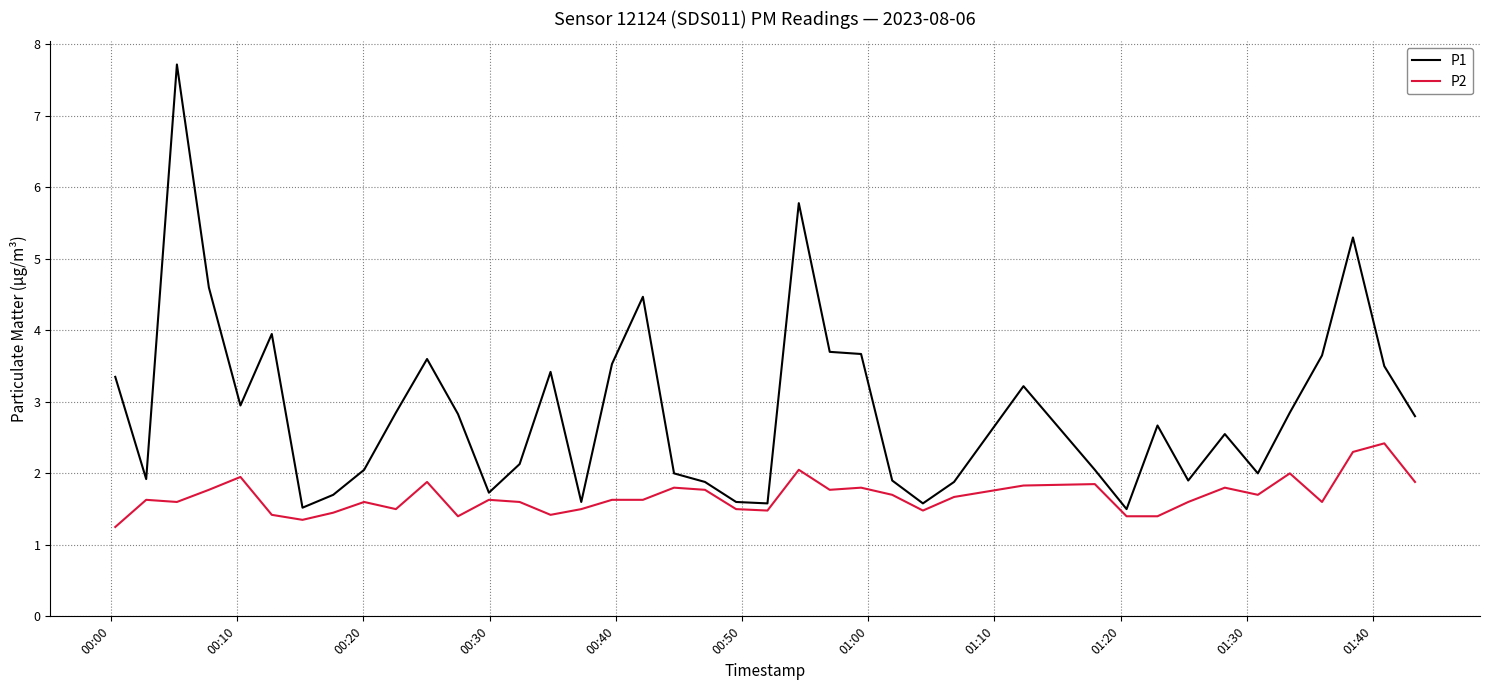

Which series has the largest total across all categories?

P1